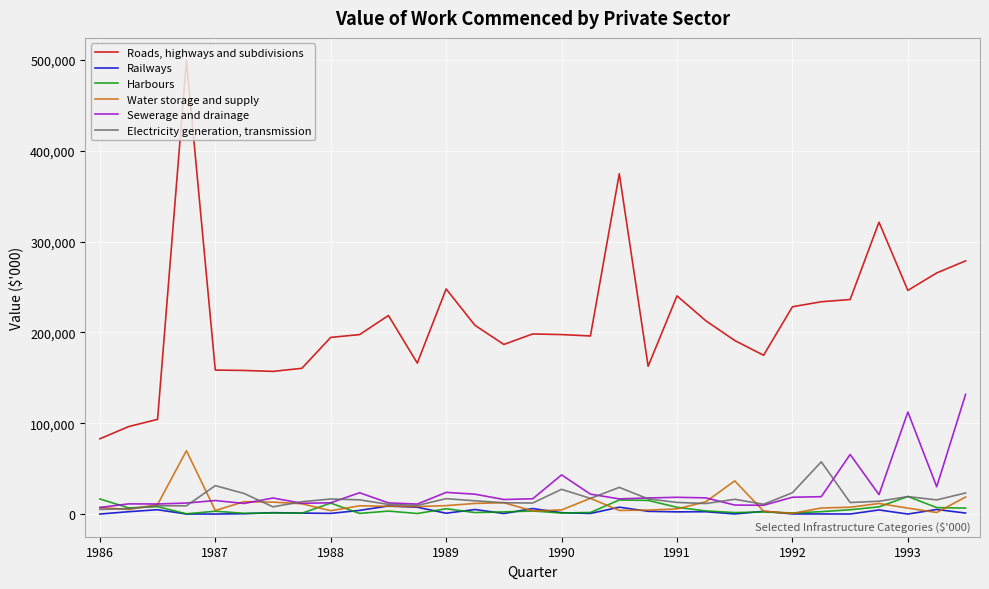

Which series has the widest spread of values?

Roads, highways and subdivisions